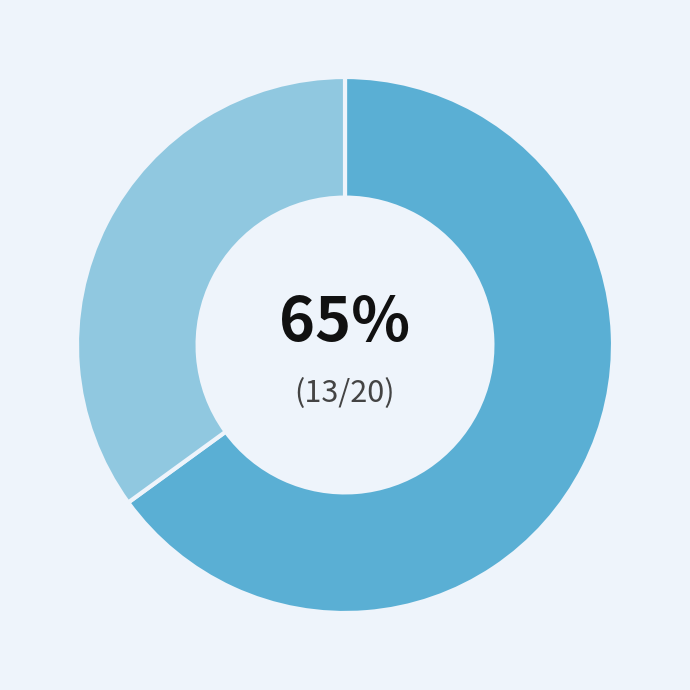

Is there any slice that represents more than half of the pie?

Yes